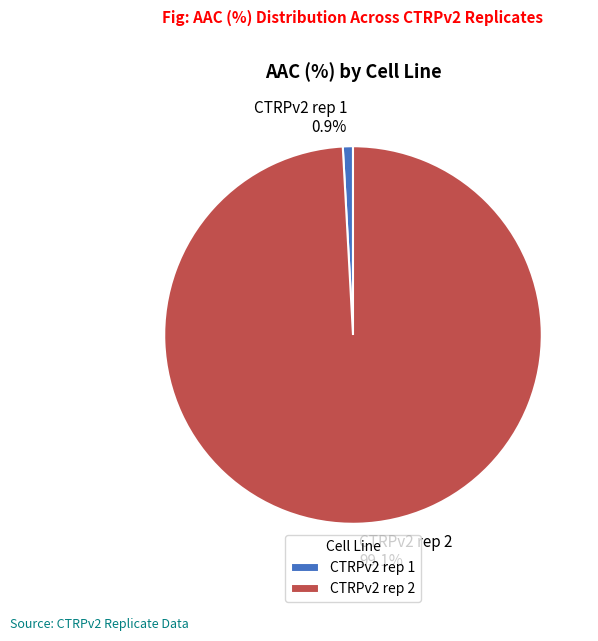

How many segments does this pie chart have?

2